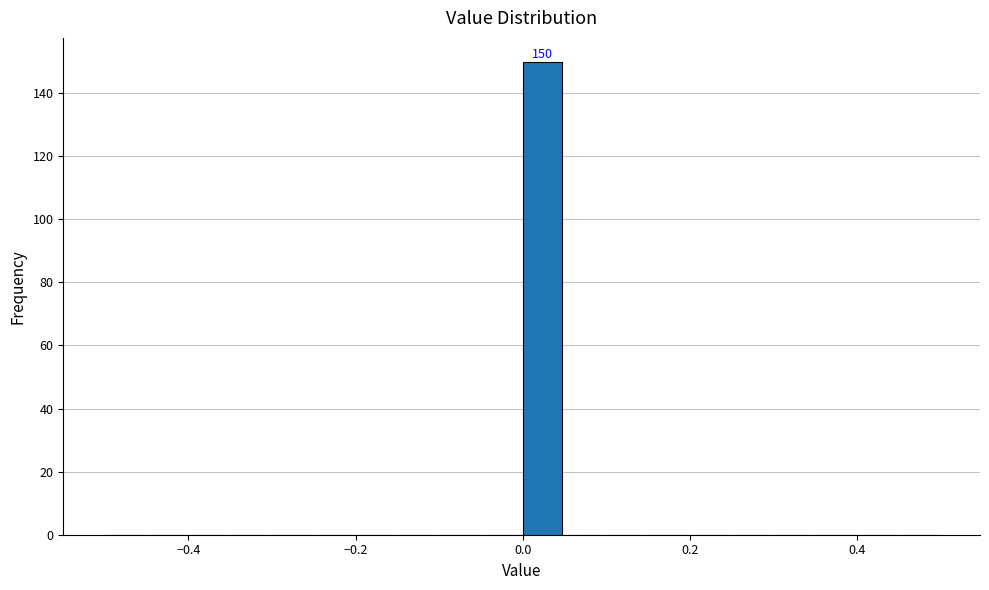

Read against the x-axis, roughly where is the centre of the tallest bar?

0.02